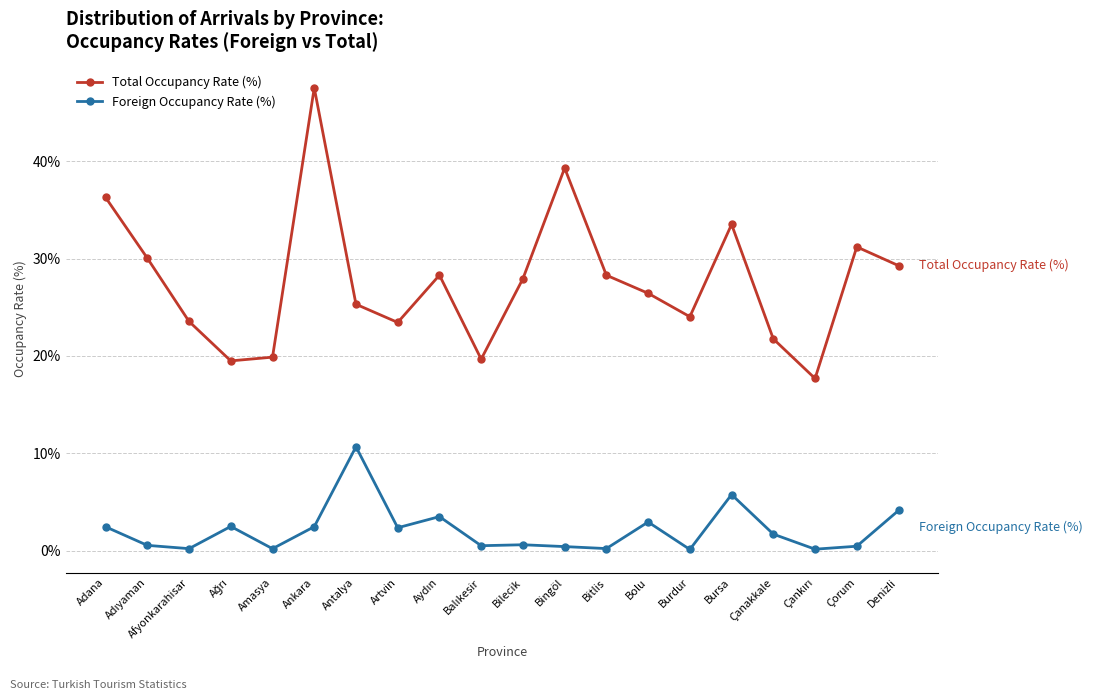

What is the average value of the Total Occupancy Rate (%) series?

27.6